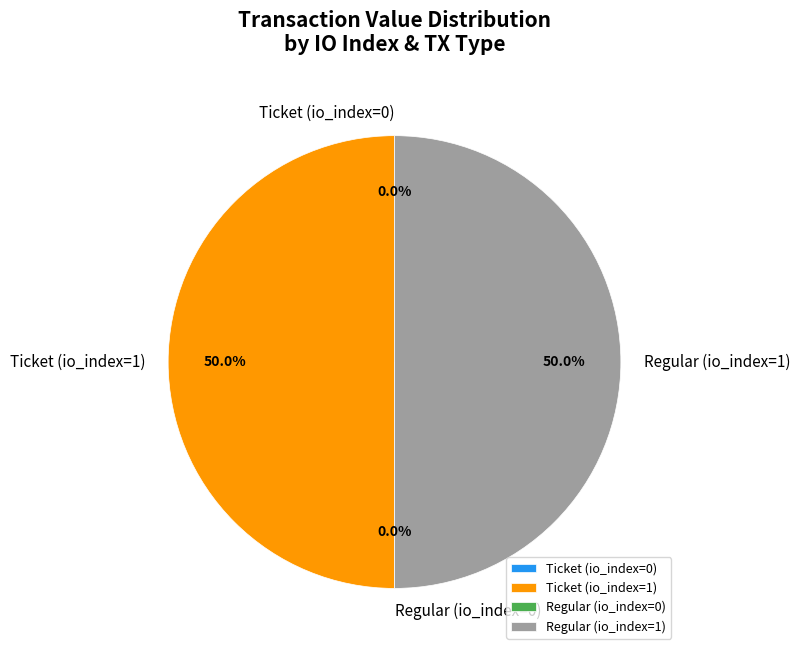

Do Regular (io_index=1) and Ticket (io_index=1) together represent more than half of the pie?

Yes